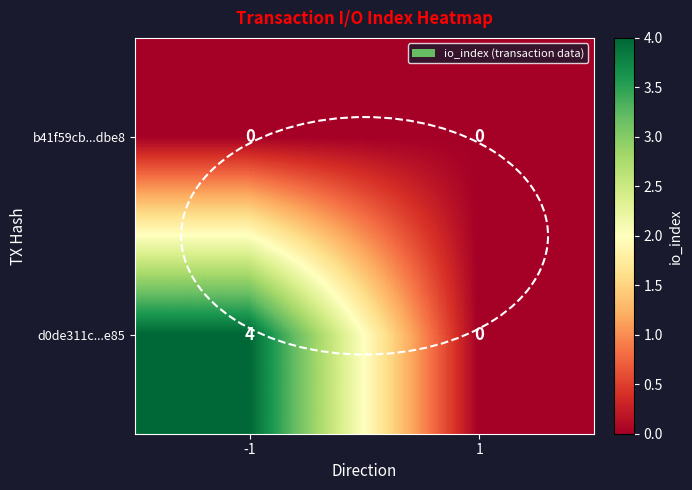

What is the difference between the maximum and minimum values in the d0de311c...e85 series?

4